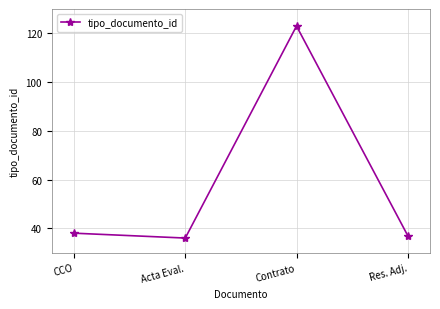

Where is the data nearest to the value 79?

CCO